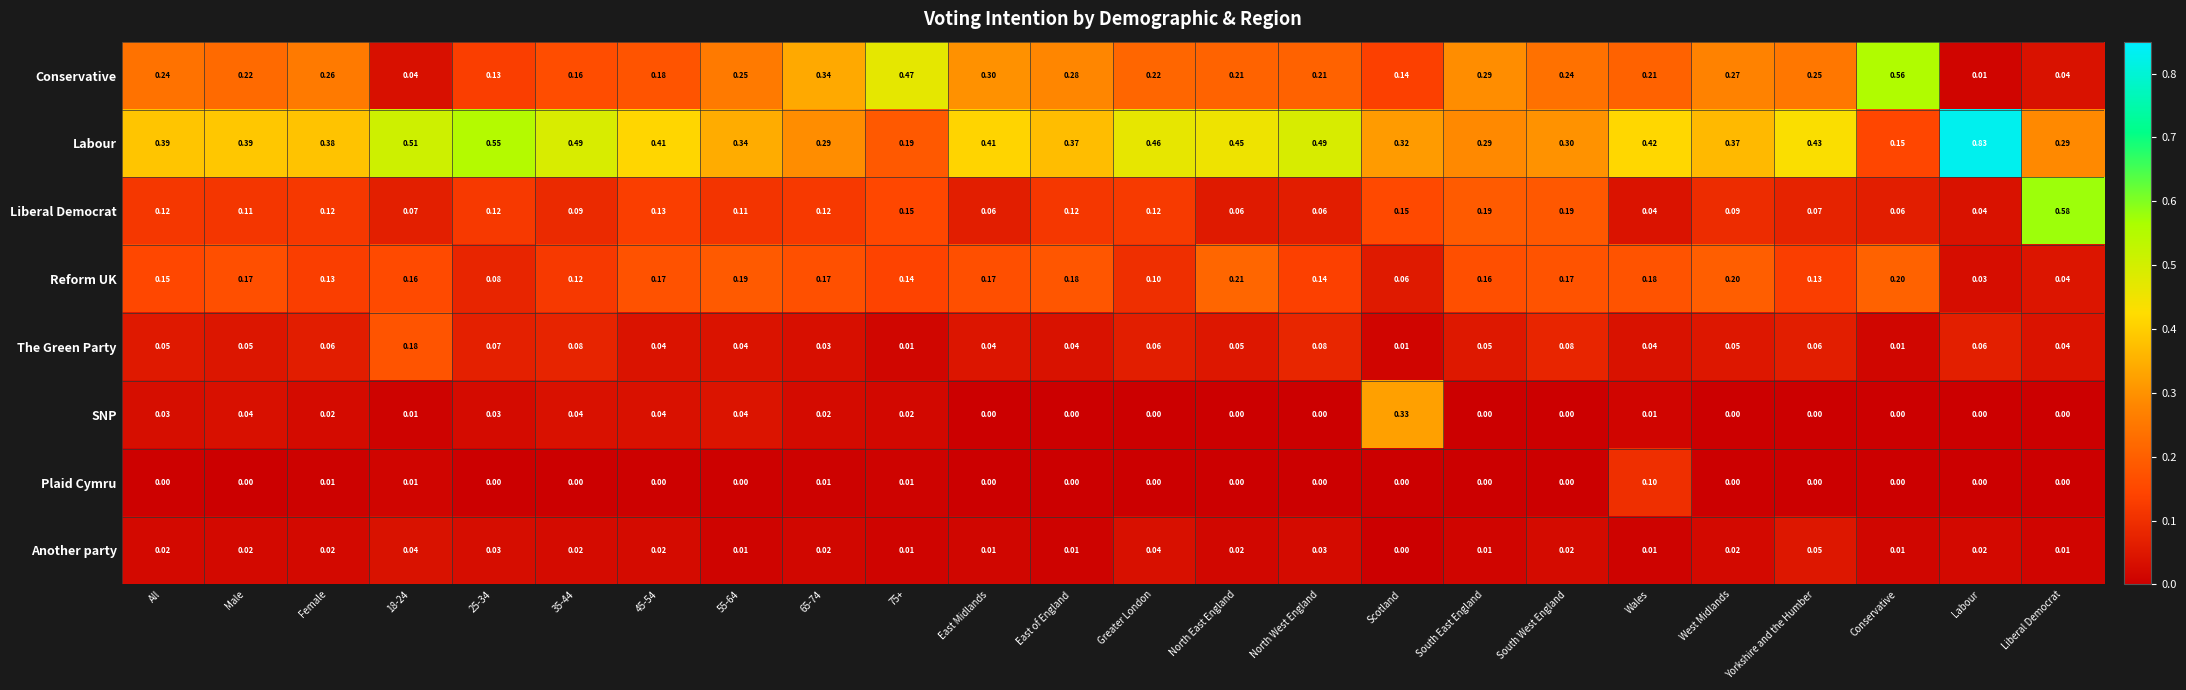

Which label corresponds to the largest value in the chart?

Labour